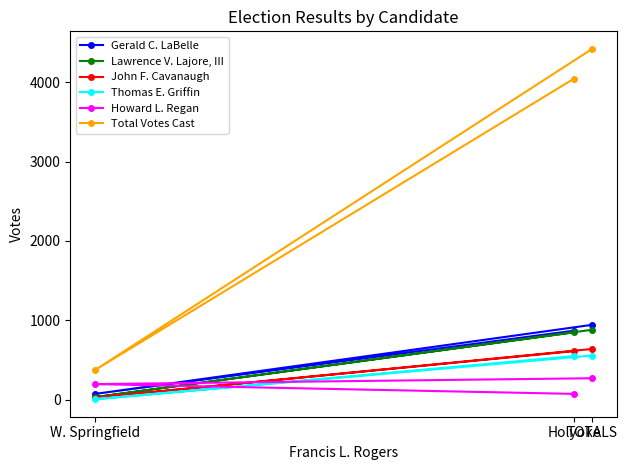

How many lines are shown in the chart?

6